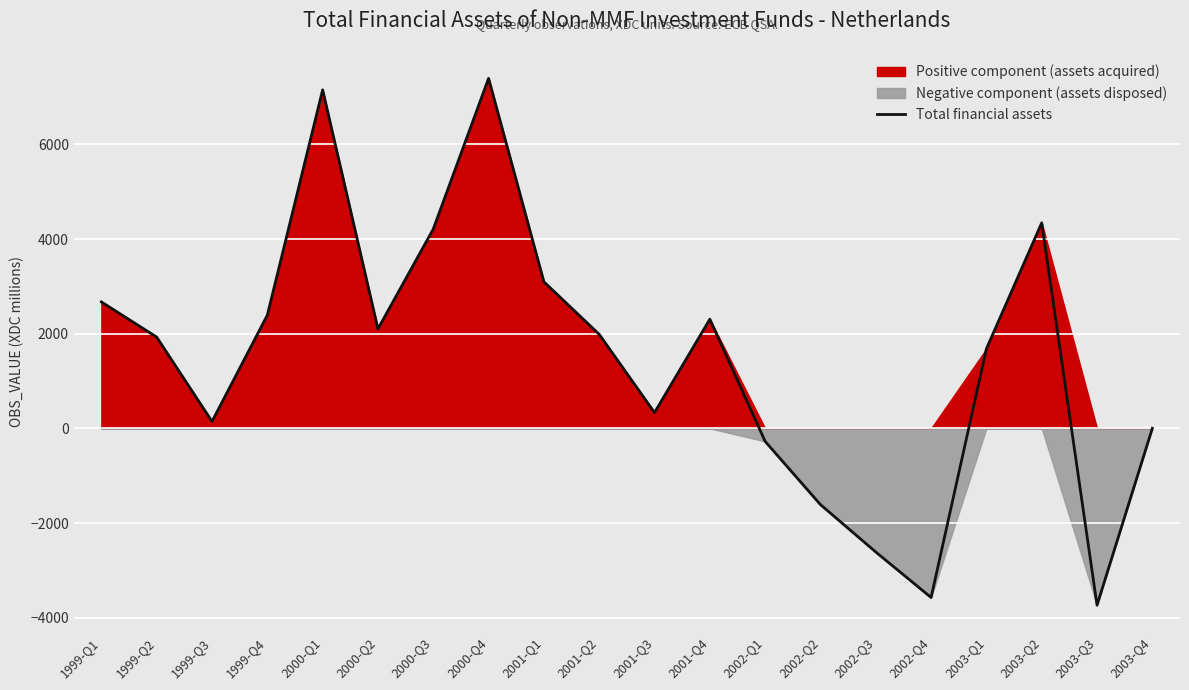

True or false: the data shows -1986 at 2002-Q4.

False